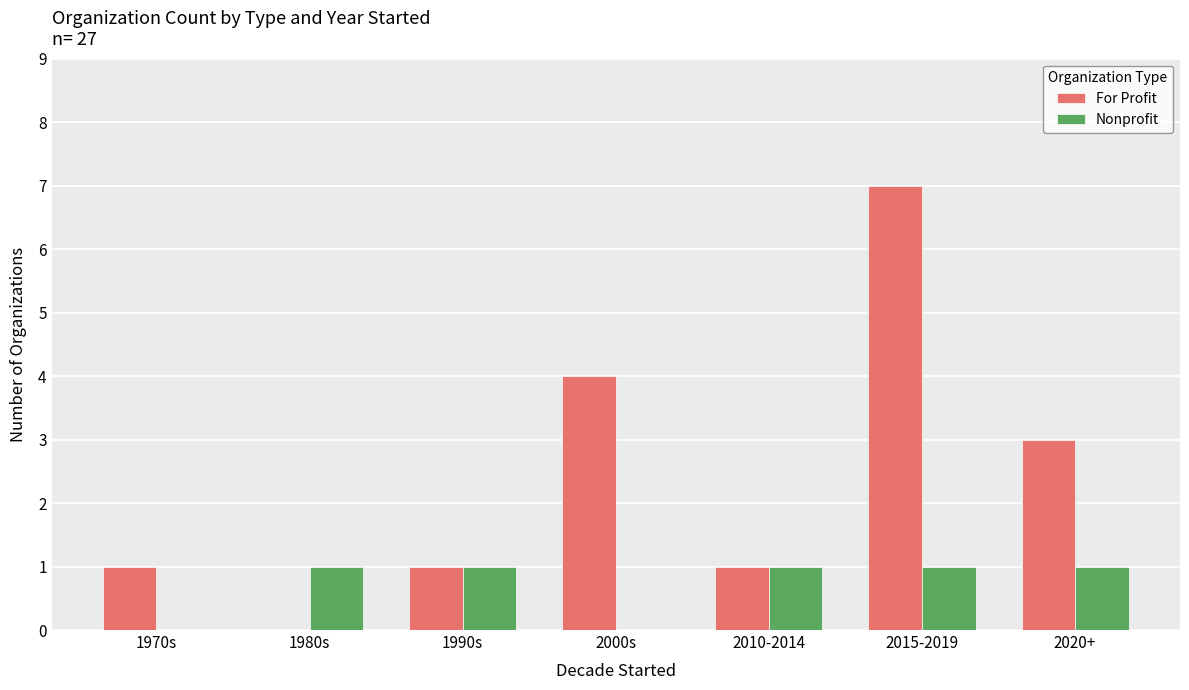

Reading left to right, extract all data points from this chart.

For Profit: 1970s=1	1980s=0	1990s=1	2000s=4	2010-2014=1	2015-2019=7	2020+=3
Nonprofit: 1970s=0	1980s=1	1990s=1	2000s=0	2010-2014=1	2015-2019=1	2020+=1